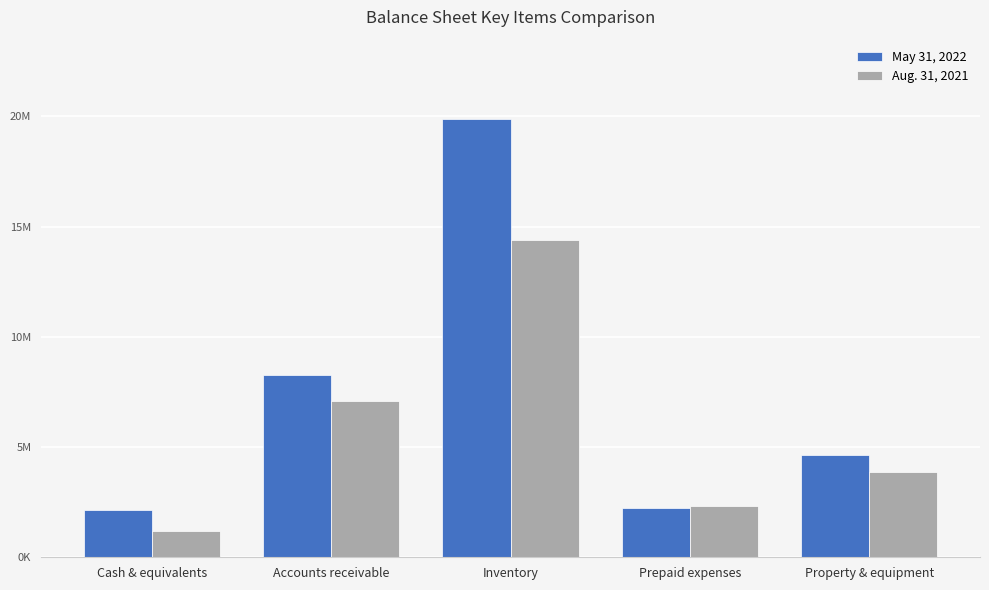

Between Cash & equivalents and Accounts receivable, which series saw the biggest shift?

May 31, 2022